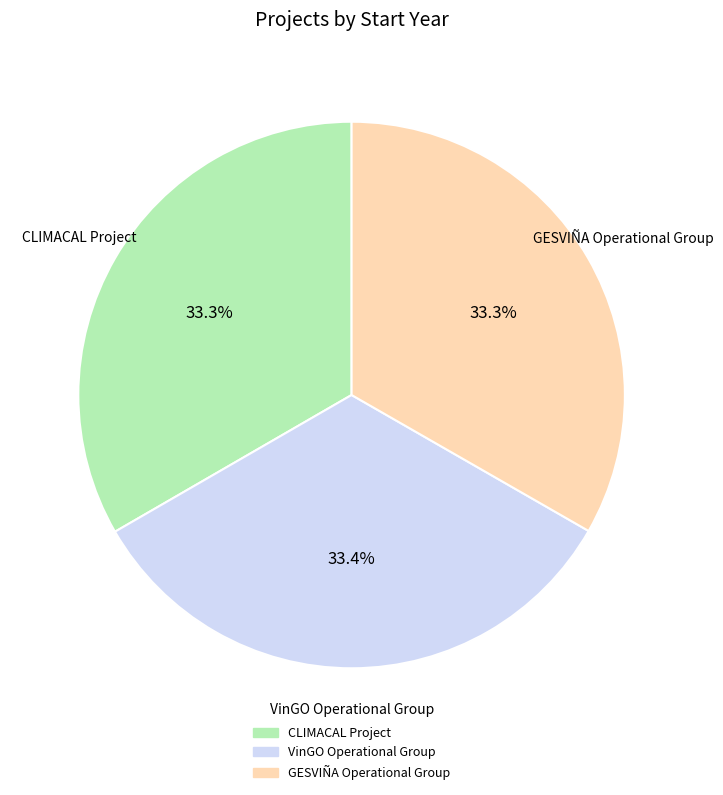

Count the number of slices in the pie.

3